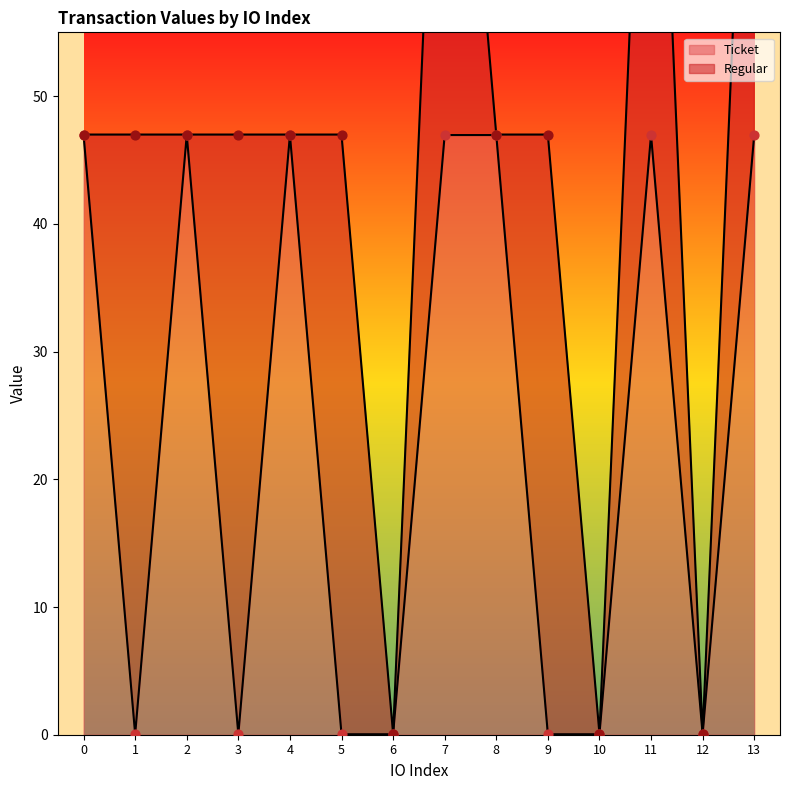

Which has a higher value, 4 or 8?

4